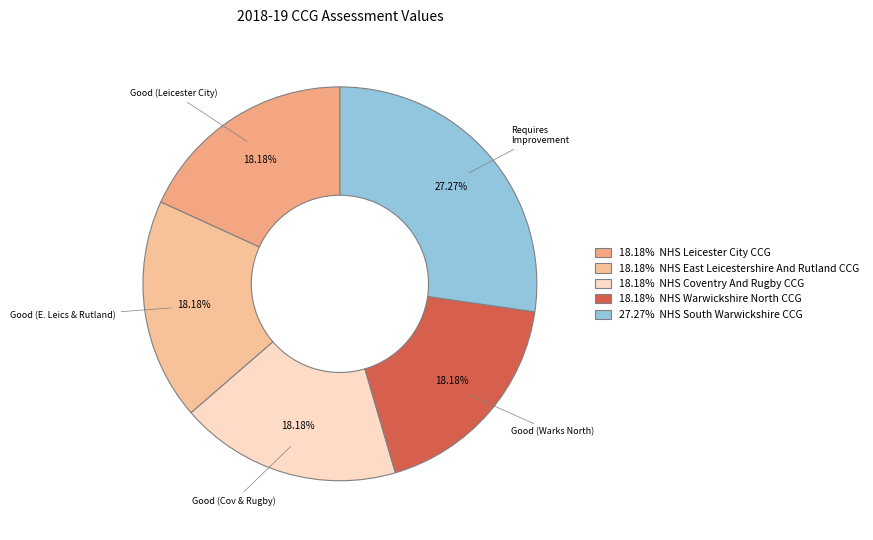

How many slices are in this pie chart?

5